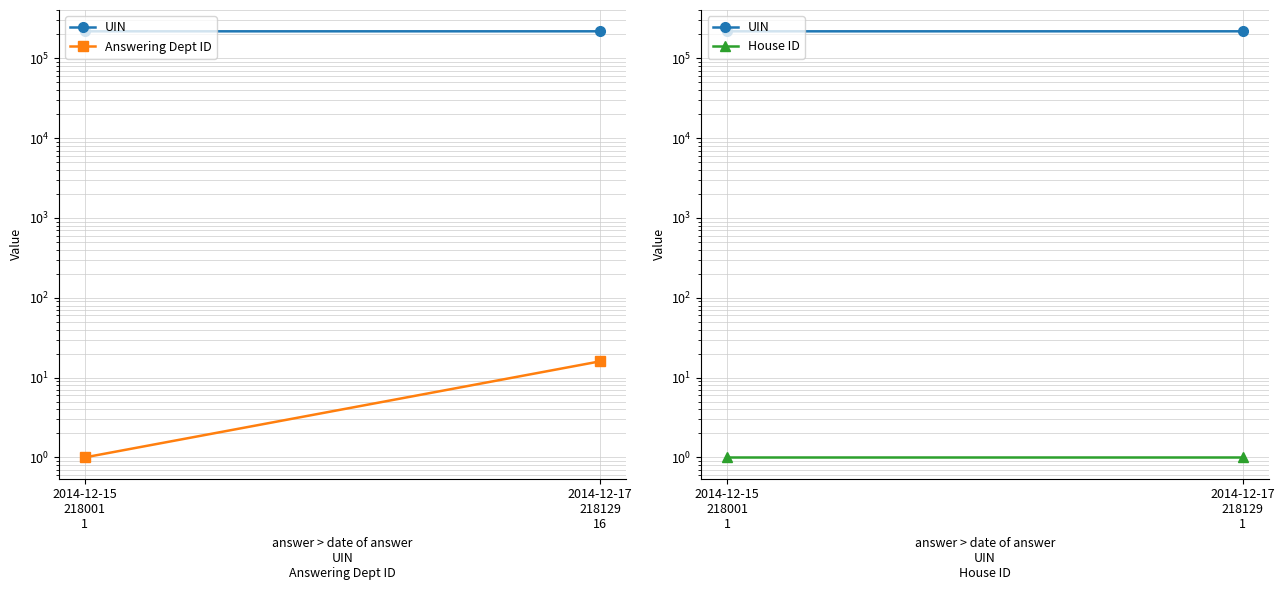

At which label does Answering Dept ID reach its minimum?

2014-12-15
218001
1